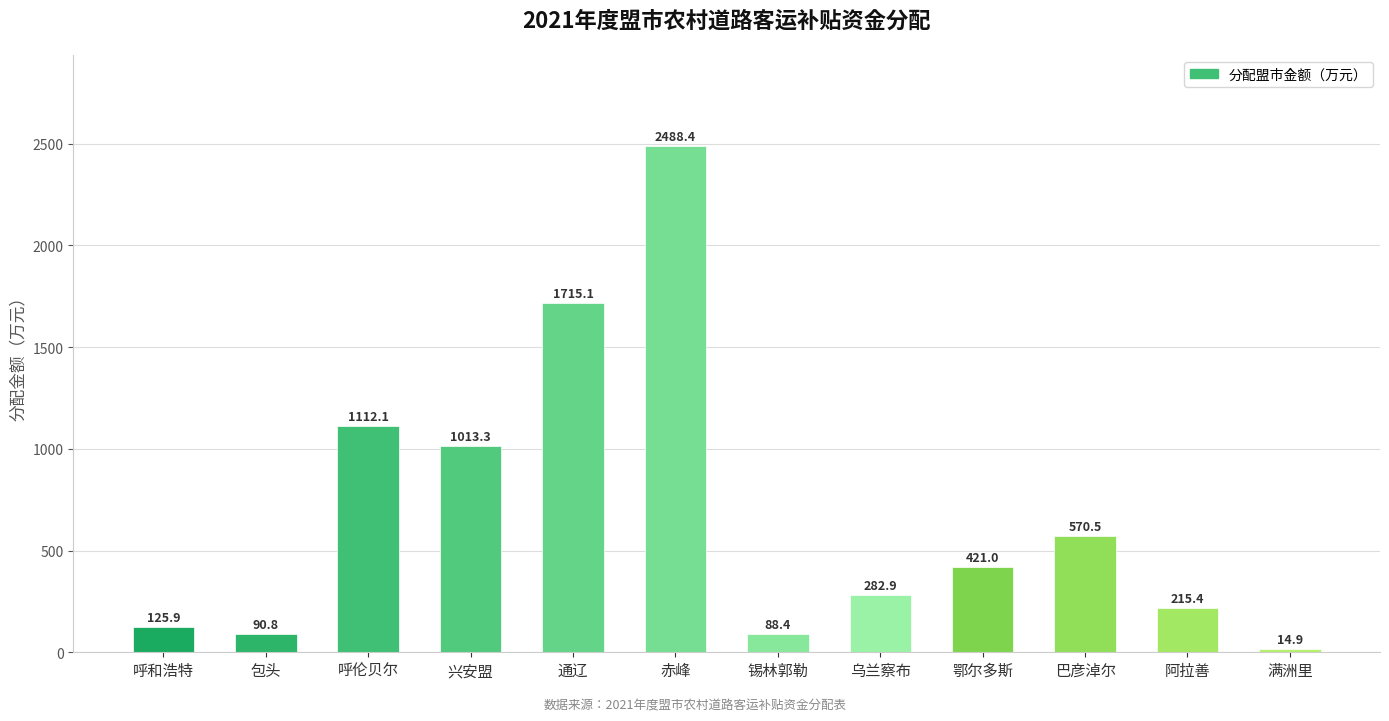

Count the number of categories in the chart.

12